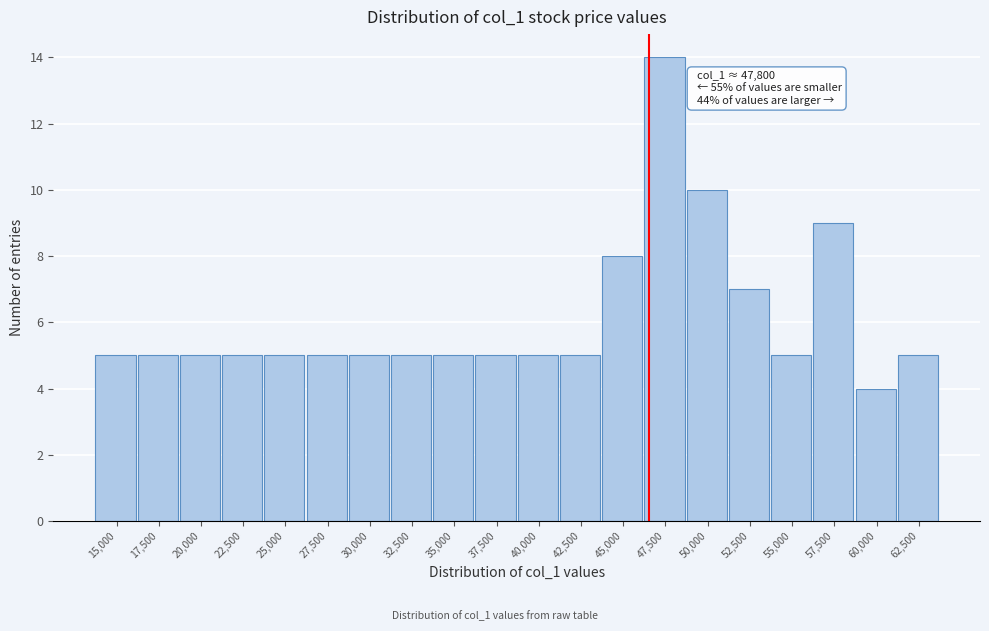

Reading right to left, what are all the values shown in this chart?

62,500=5	60,000=4	57,500=9	55,000=5	52,500=7	50,000=10	47,500=14	45,000=8	42,500=5	40,000=5	37,500=5	35,000=5	32,500=5	30,000=5	27,500=5	25,000=5	22,500=5	20,000=5	17,500=5	15,000=5